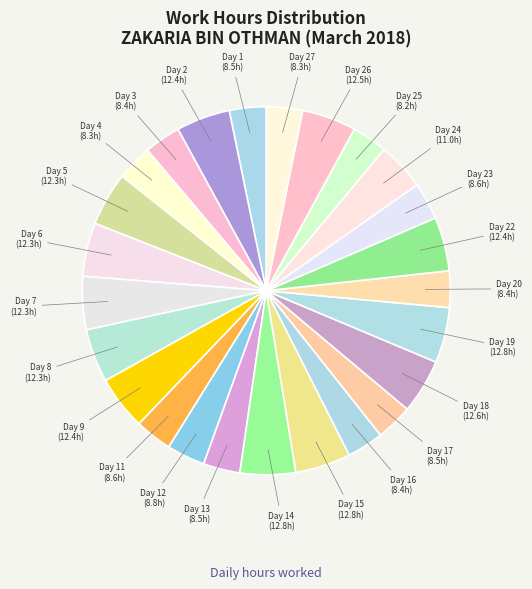

Approximately how many times larger is the value at Day 11 compared to Day 16?

1.0